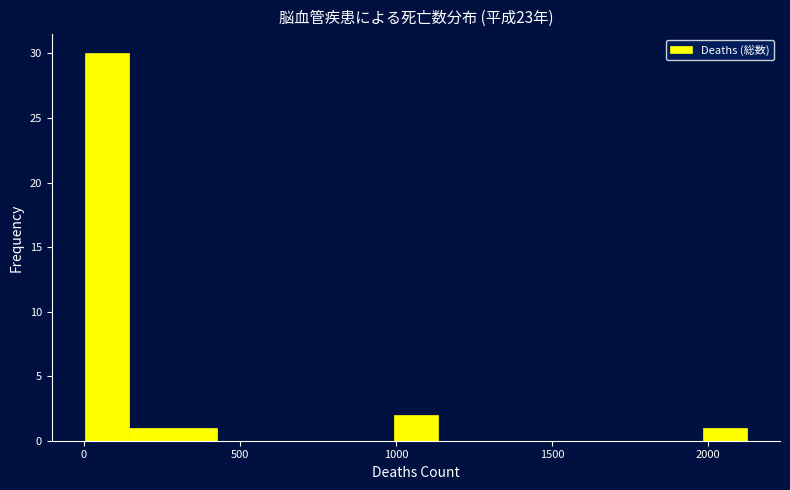

Read against the x-axis, roughly where is the centre of the tallest bar?

50